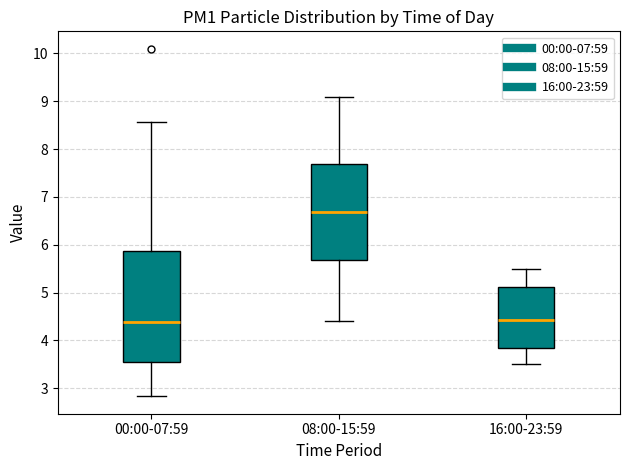

Comparing the boxes themselves (not the whiskers), which one is the tallest?

00:00-07:59